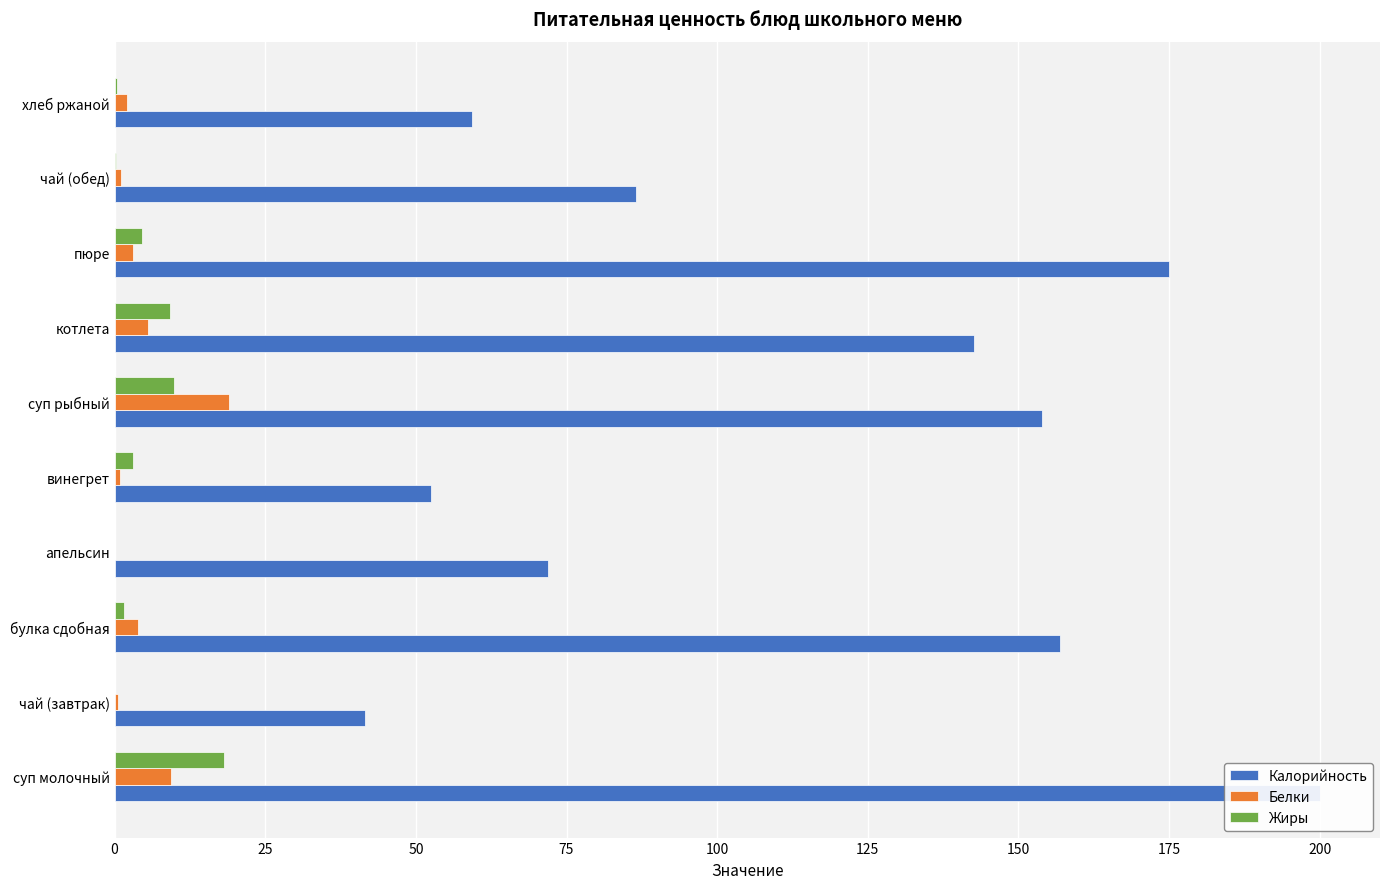

How many groups of bars are there?

10